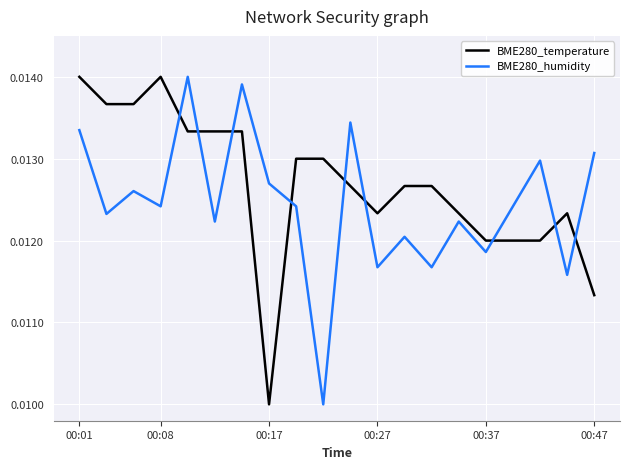

Rank the series by their average value, from highest to lowest.

BME280_temperature, BME280_humidity